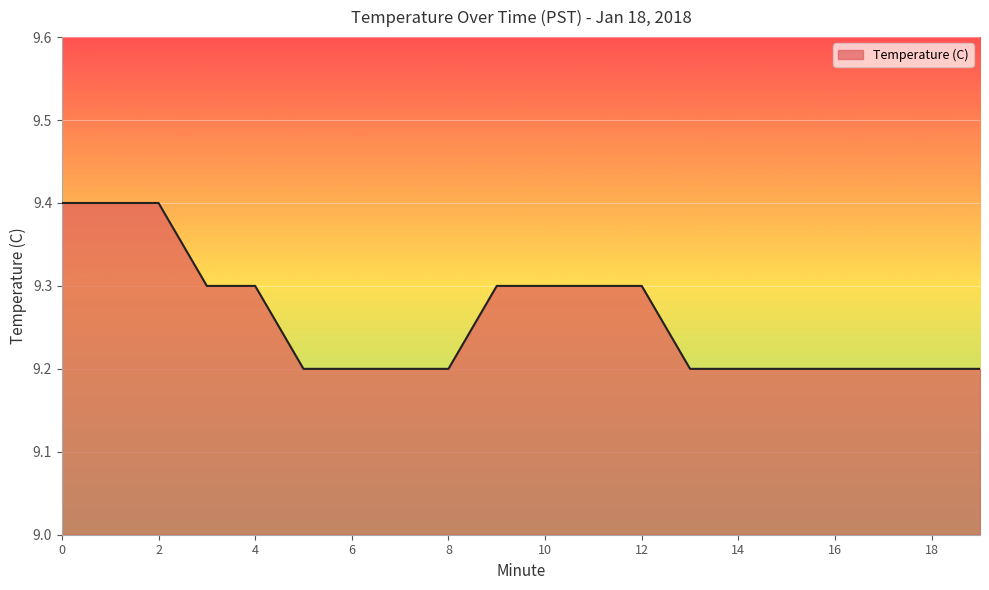

What is the greatest value displayed?

9.4